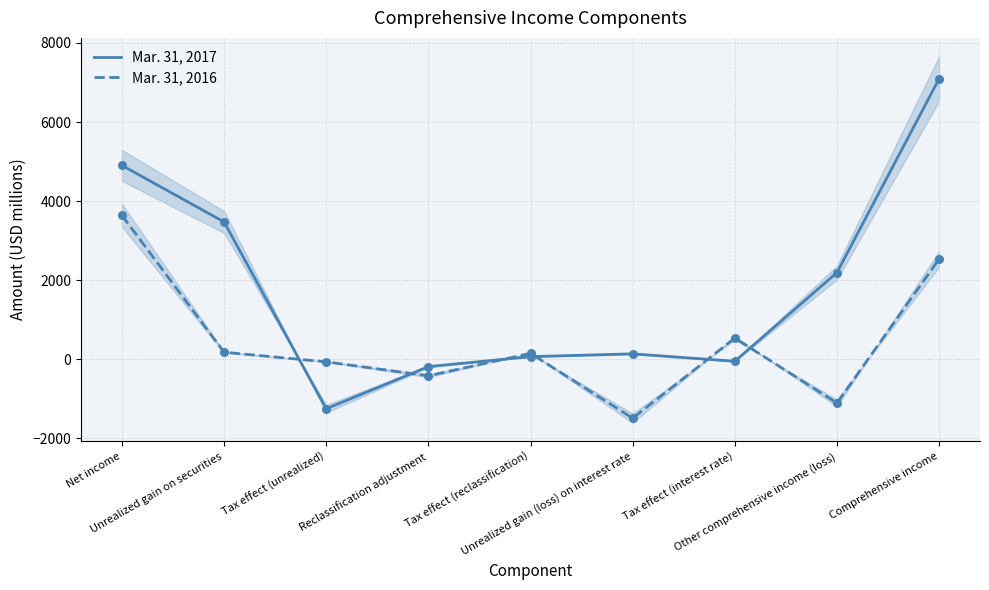

What is the total value across all series at Unrealized gain (loss) on interest rate?

-1352